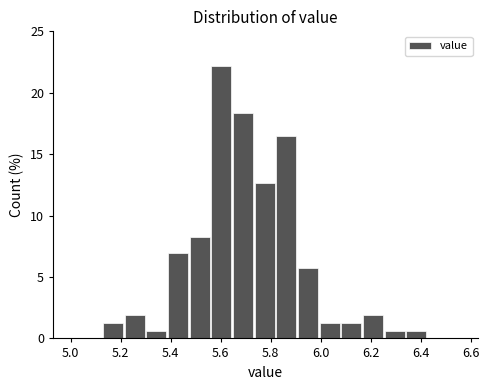

Which range on the x-axis has the tallest bar?

5.56 to 5.66